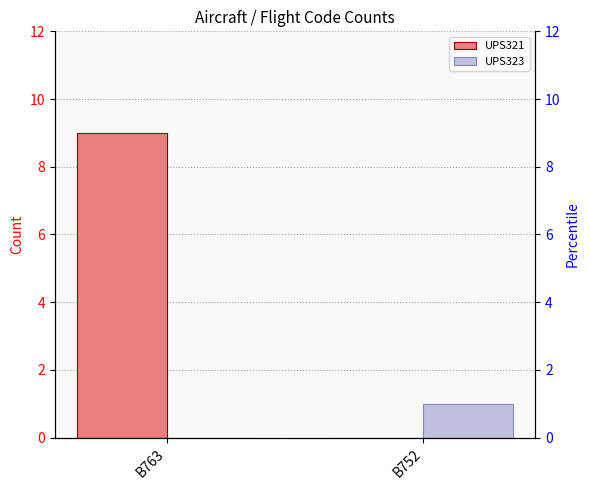

What is the sum of all UPS321 values?

9